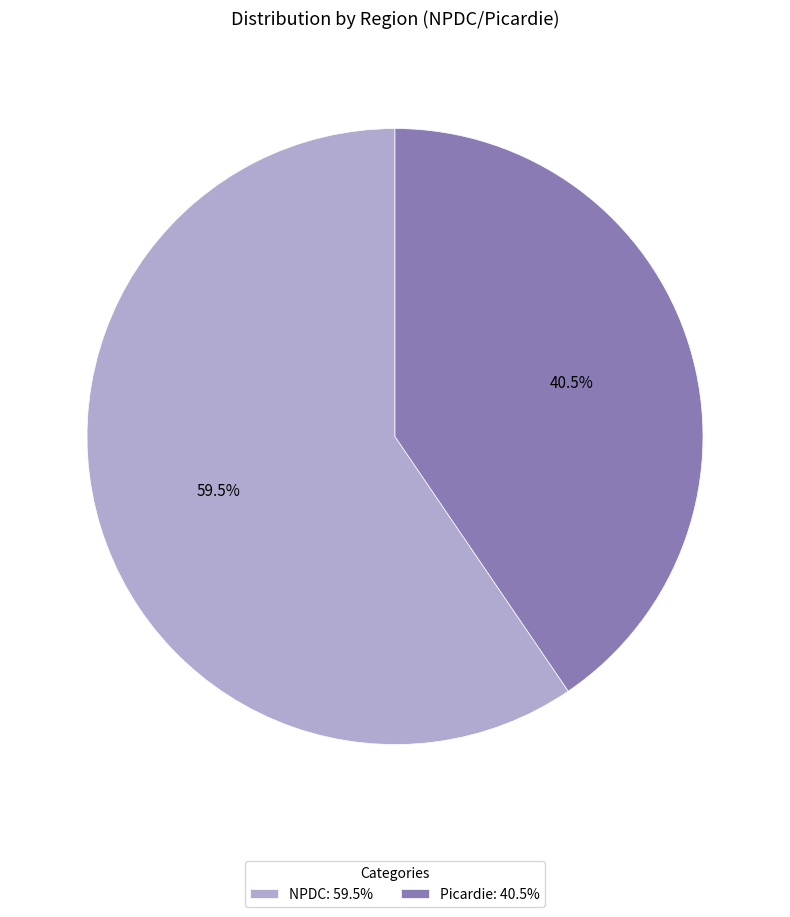

What is the largest slice in the pie chart?

NPDC